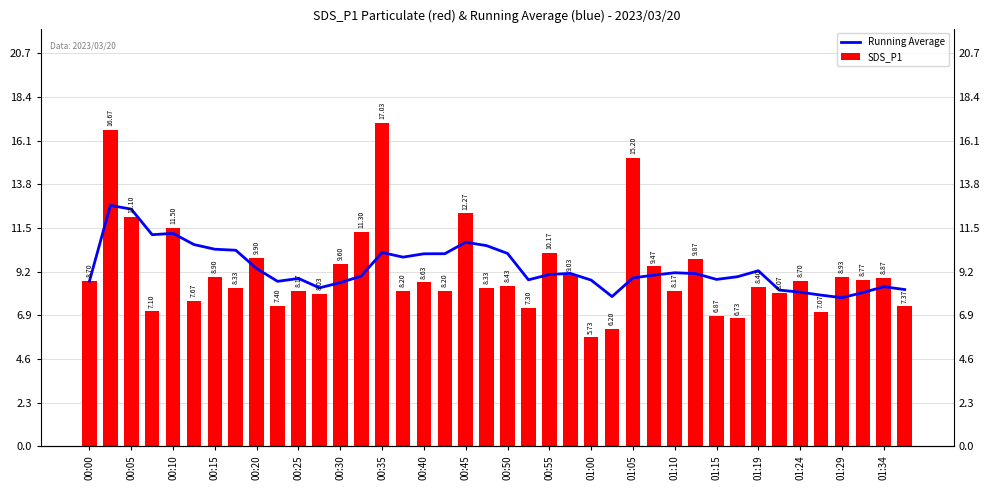

The SDS_P1 series shows 4.2 at 23. True or false?

False